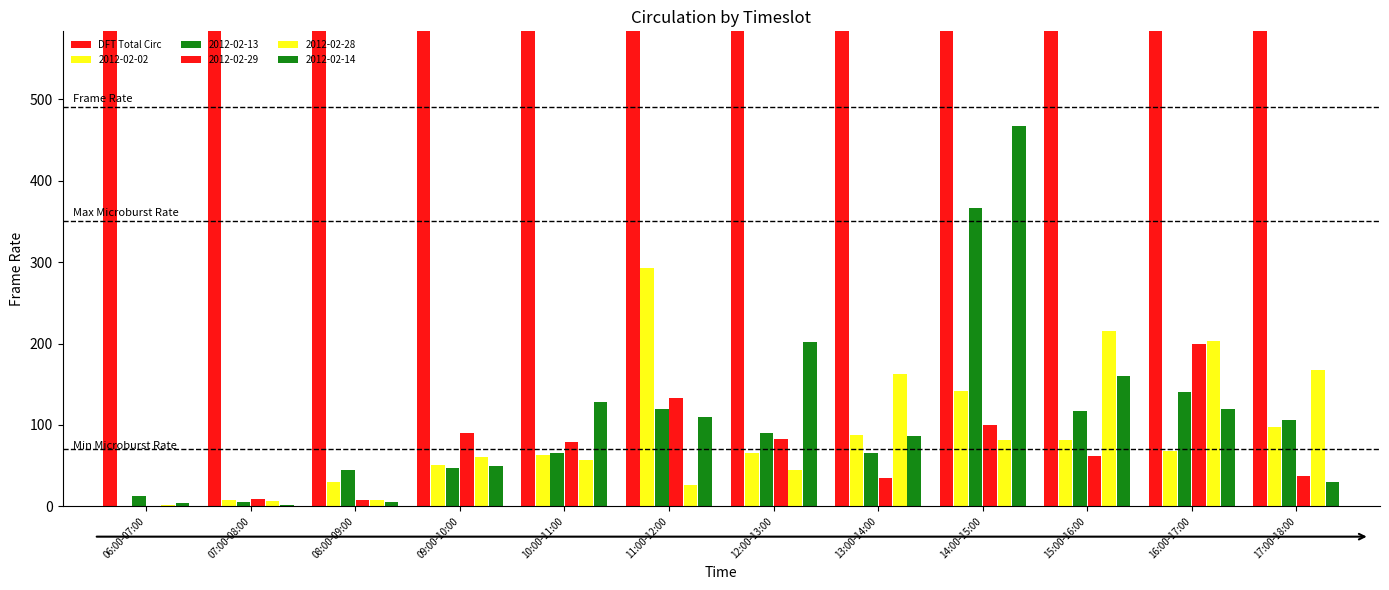

Where is the data nearest to the value 17338?

12:00-13:00